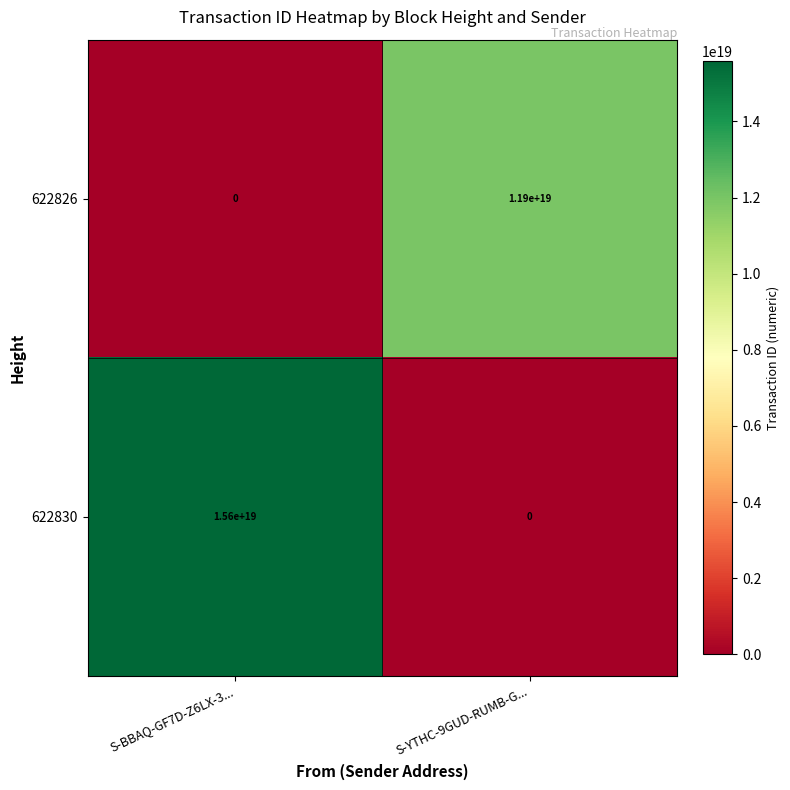

The 622830 series shows 4074218928702339584 at S-BBAQ-GF7D-Z6LX-3.... True or false?

False